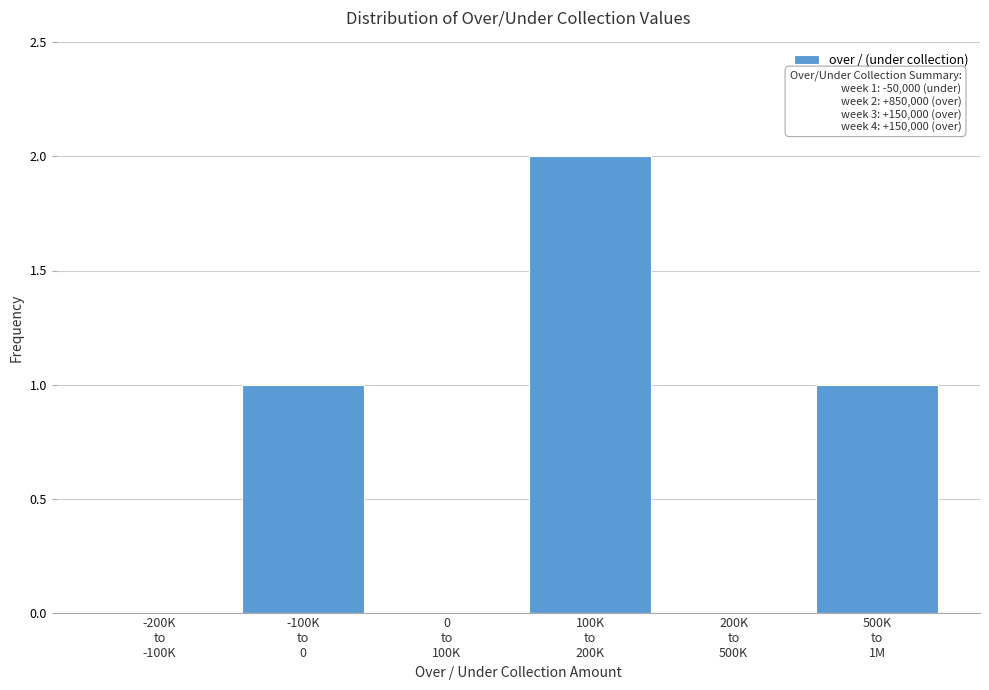

Are the bars horizontal?

No